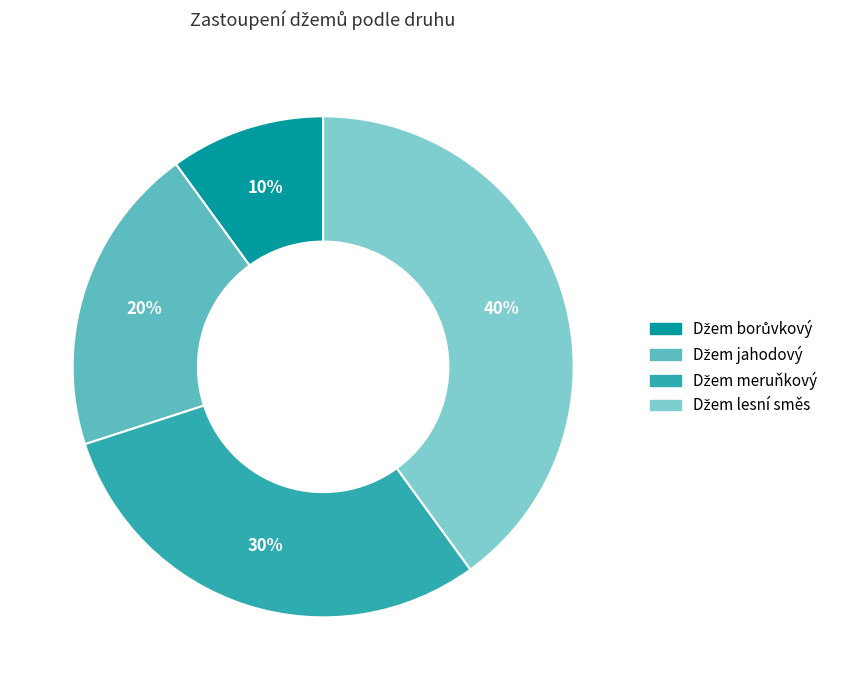

To the nearest percent, what is the difference between the largest and smallest slice percentages?

30%